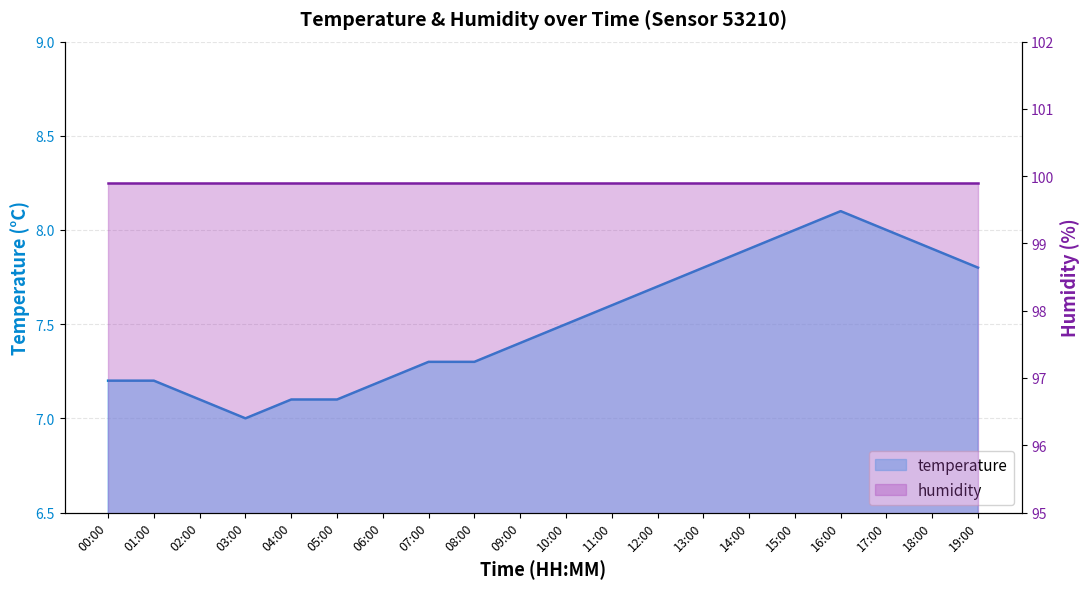

What is the greatest value displayed?

8.1